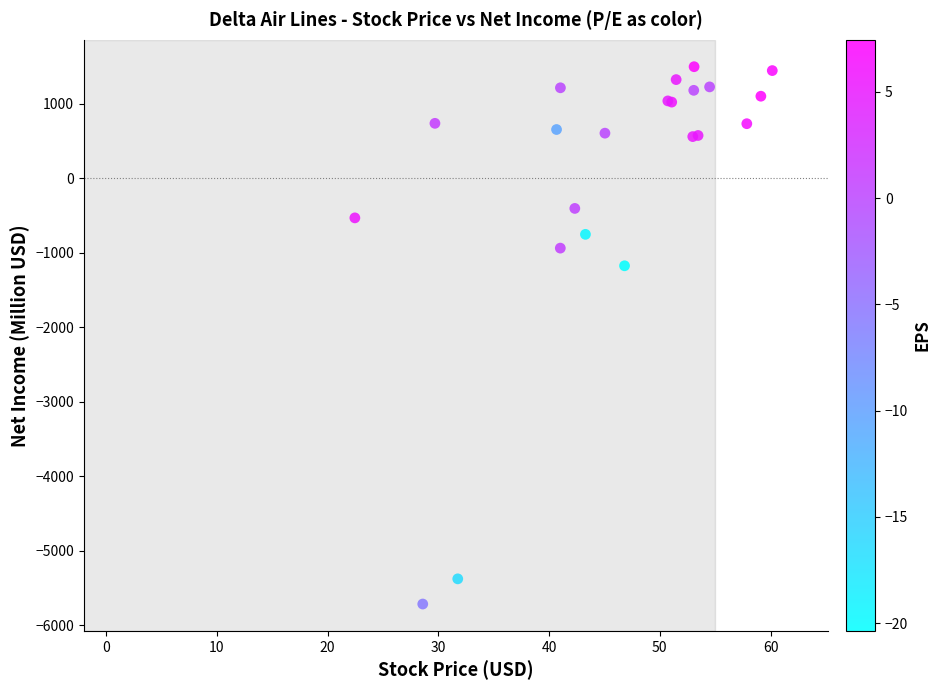

What Y value in the scatter plot is closest to -2111?

-1177